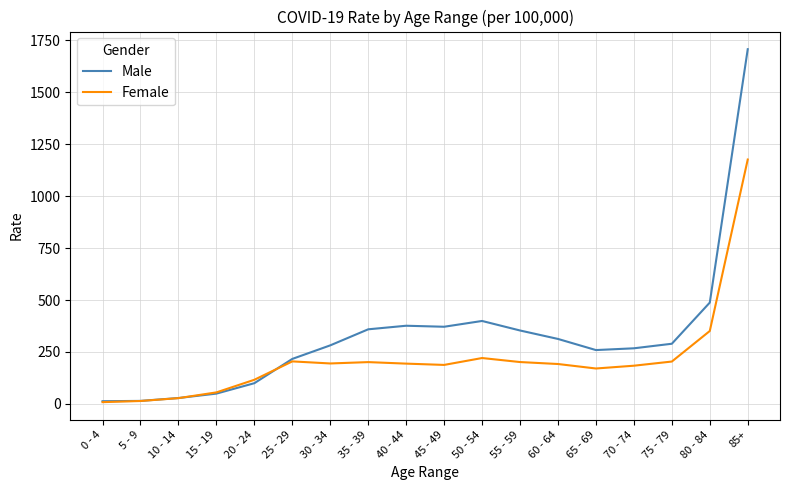

How many values in the Male series are below 289?

9